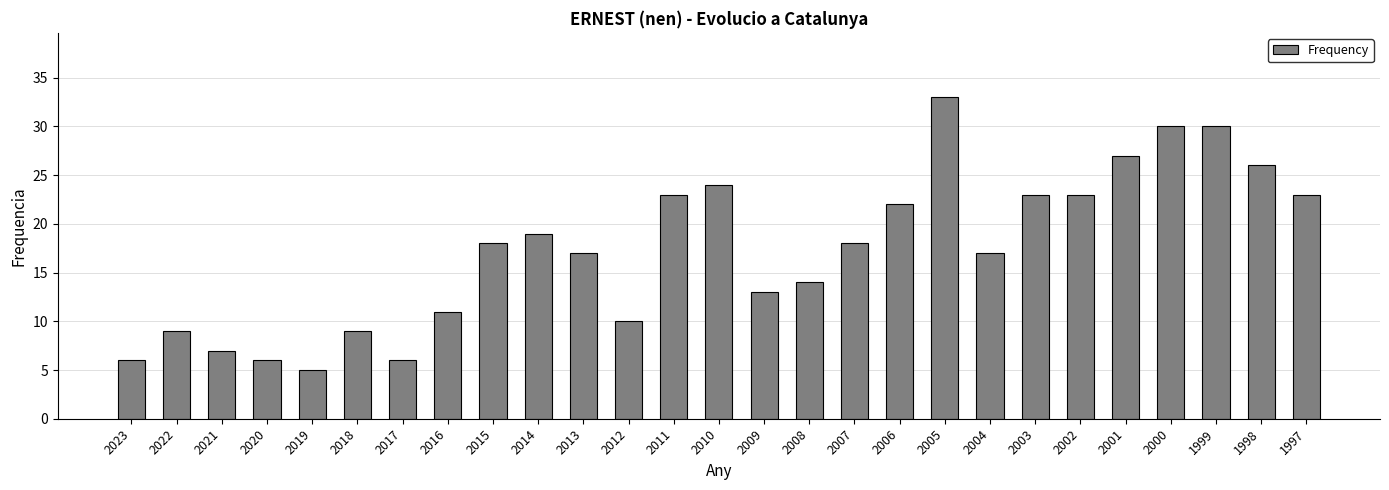

What is the minimum value shown in the chart?

5